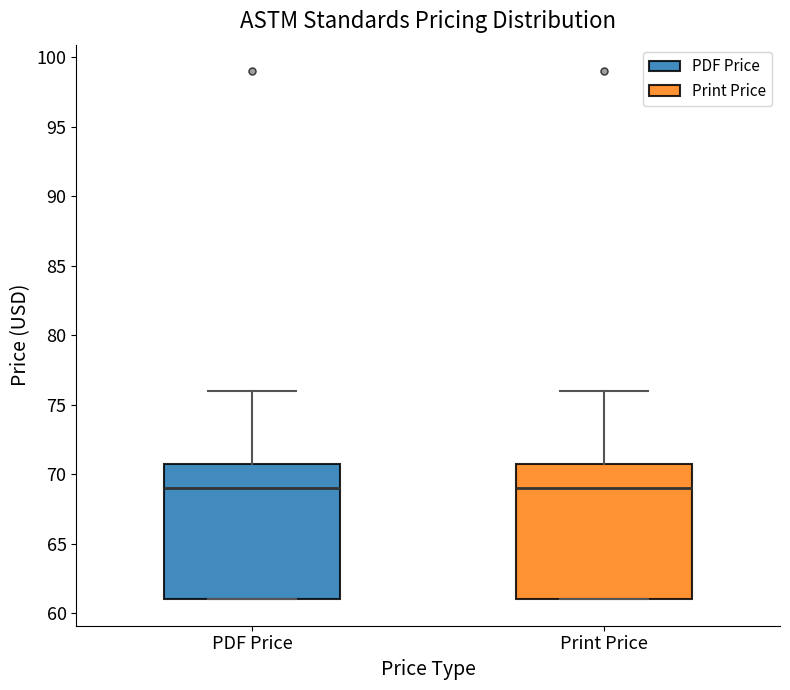

Reading left to right, read every box against the y-axis: the position of its median line, the range the box covers, and the ends of its whiskers. The values are not printed on the chart, so give them approximately, as read against the axis.

PDF Price: median 69, box 61 to 71, whiskers 61 to 76
Print Price: median 69, box 61 to 71, whiskers 61 to 76